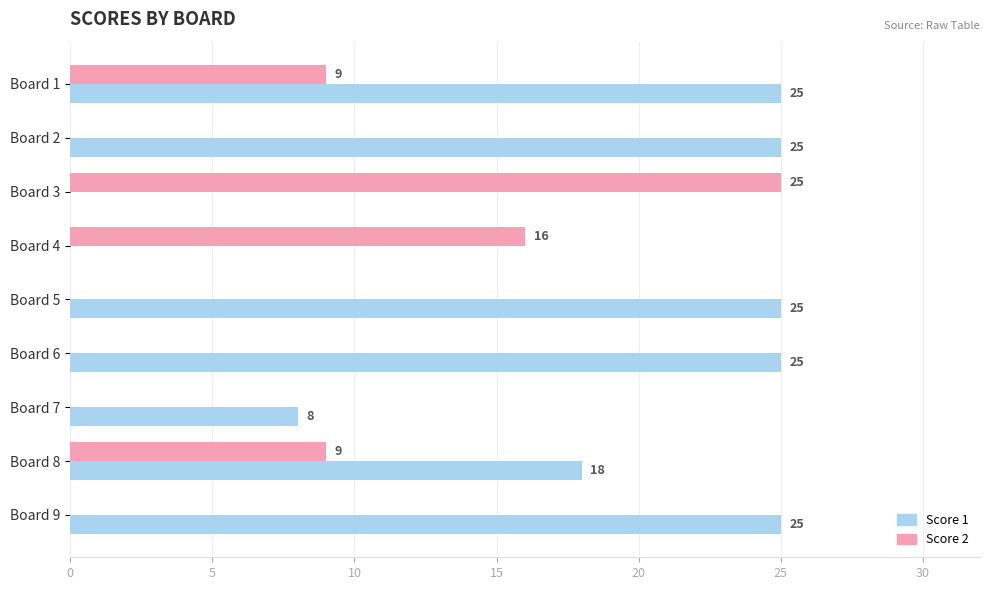

What is the average value of the Score 2 series?

7